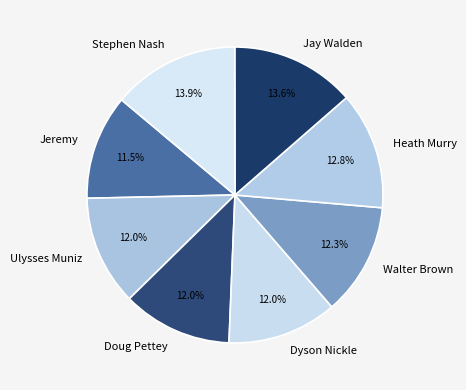

Combined, do Jeremy and Jay Walden account for over 50%?

No